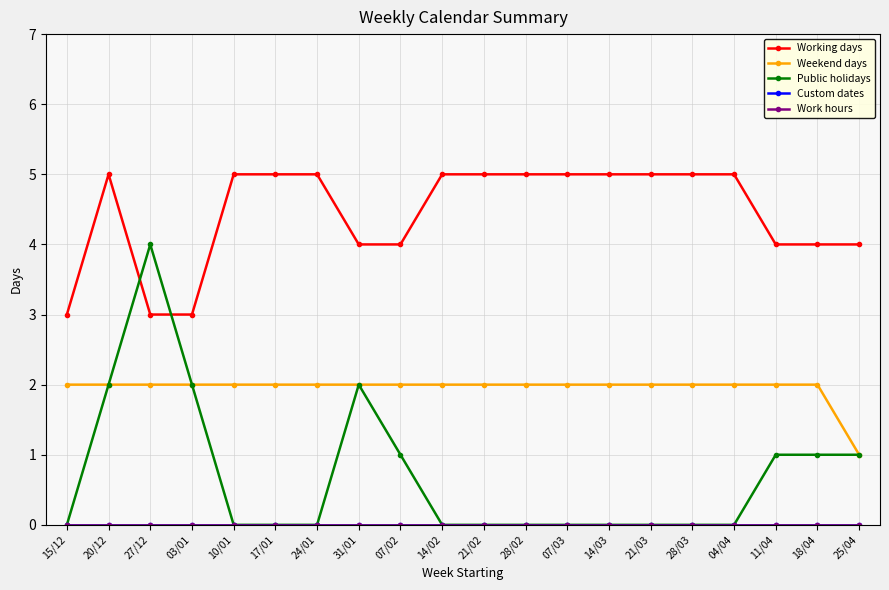

Is this an area chart (filled region under the line)?

No